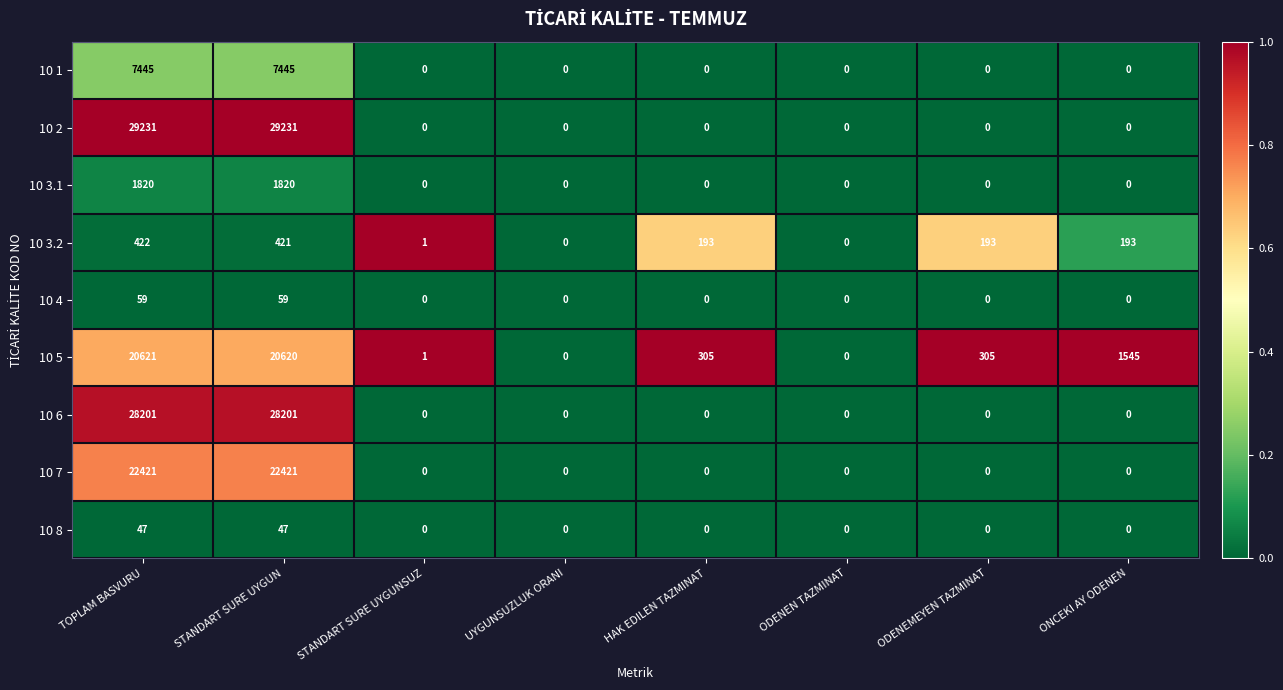

Between TOPLAM BASVURU and UYGUNSUZLUK ORANI, which series saw the biggest shift?

10 2